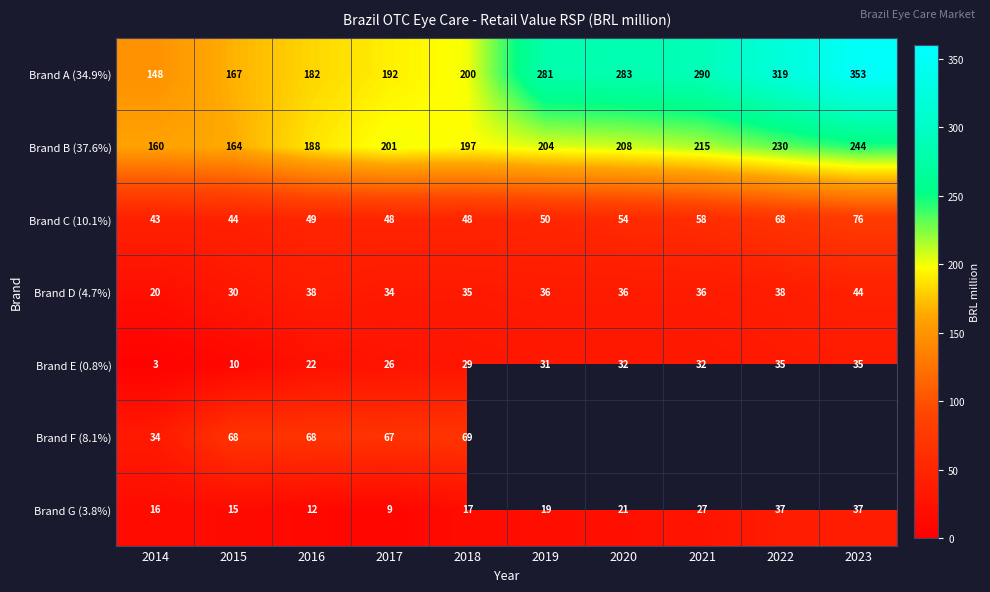

At which category is the sum across all series the highest?

2018